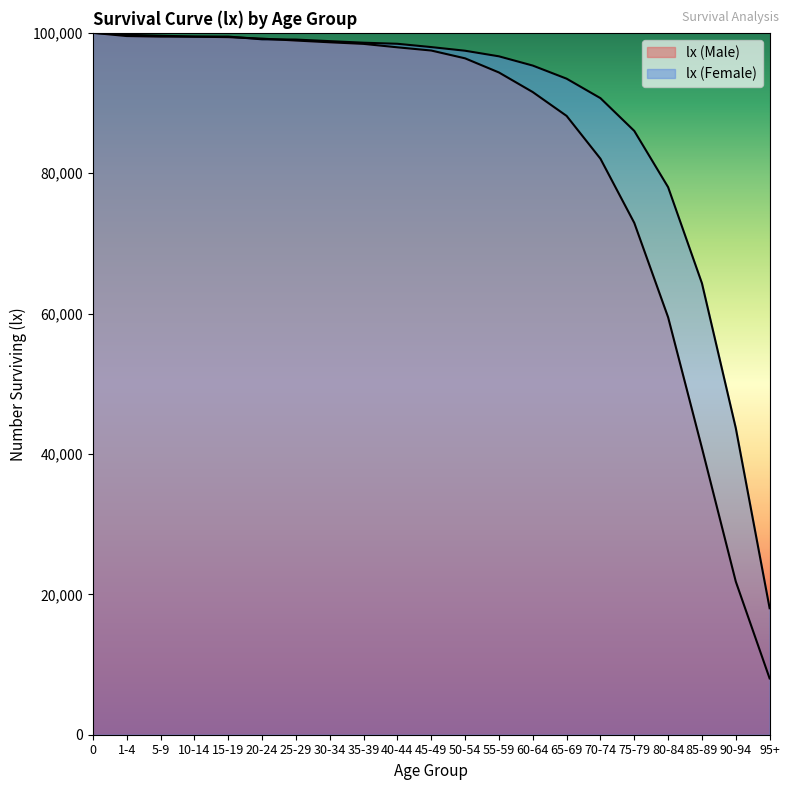

How many intersections are there between lx (Female) and lx (Male)?

2